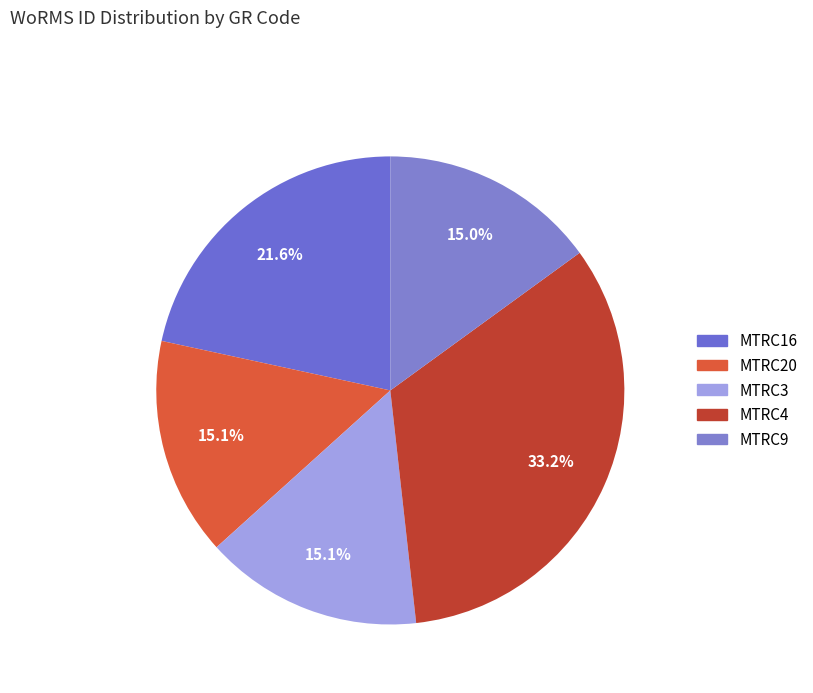

How many slices are in this pie chart?

5